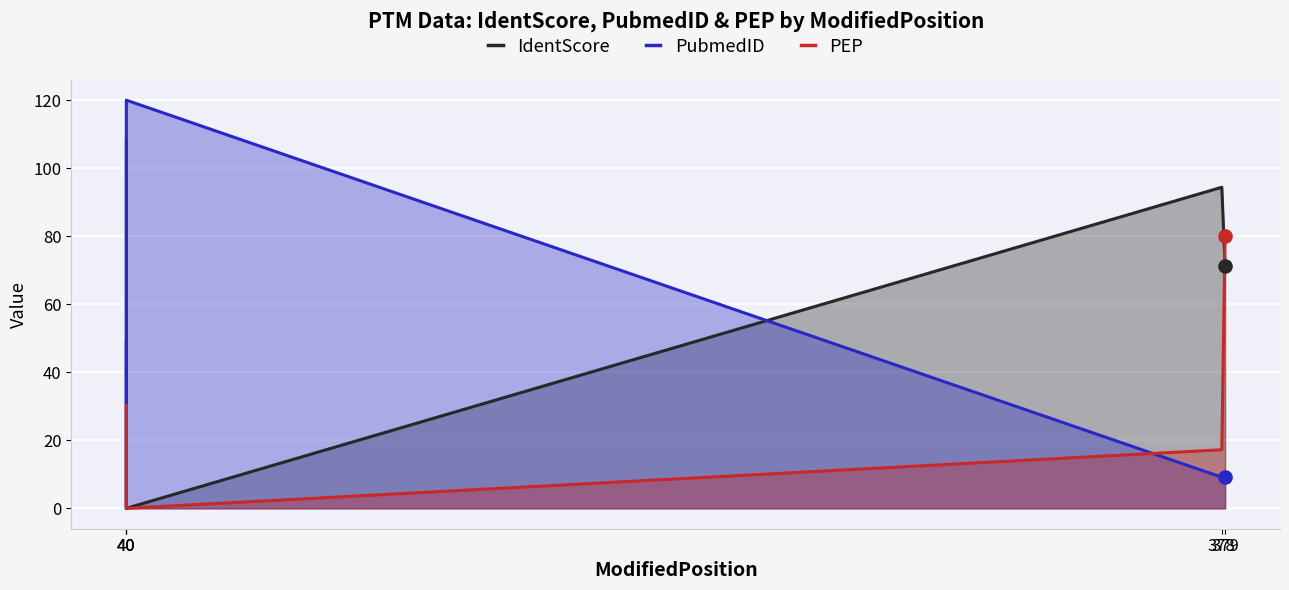

What is the total value across all series at 379?

160.4